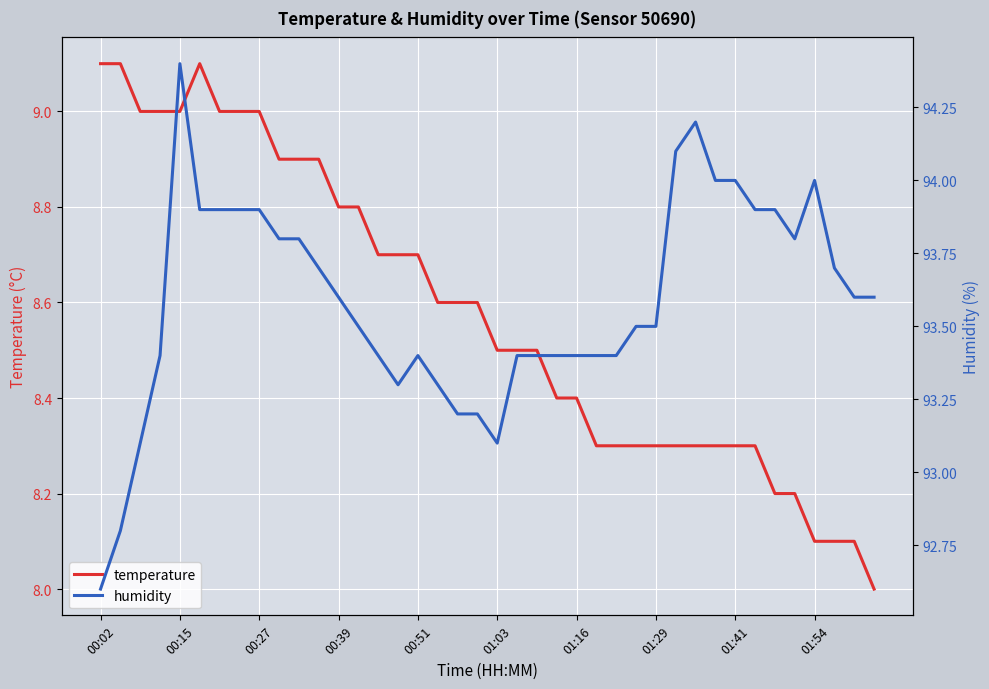

Reading right to left, what are all the values shown in this chart?

temperature: 8.0	8.1	8.1	8.1	8.2	8.2	8.3	8.3	8.3	8.3	8.3	8.3	8.3	8.3	8.3	8.4	8.4	8.5	8.5	8.5	8.6	8.6	8.6	8.7	8.7	8.7	8.8	8.8	8.9	8.9	8.9	9.0	9.0	9.0	9.1	9.0	9.0	9.0	9.1	9.1
humidity: 93.6	93.6	93.7	94.0	93.8	93.9	93.9	94.0	94.0	94.2	94.1	93.5	93.5	93.4	93.4	93.4	93.4	93.4	93.4	93.1	93.2	93.2	93.3	93.4	93.3	93.4	93.5	93.6	93.7	93.8	93.8	93.9	93.9	93.9	93.9	94.4	93.4	93.1	92.8	92.6